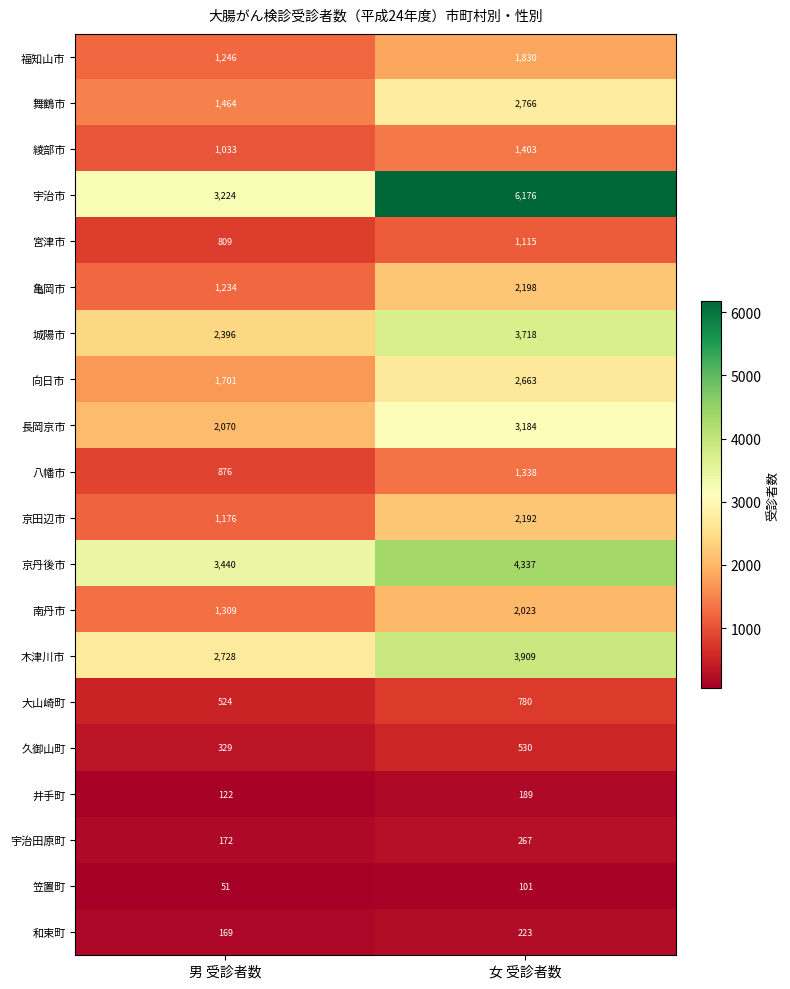

What is the total value across all series at 男 受診者数?

26073